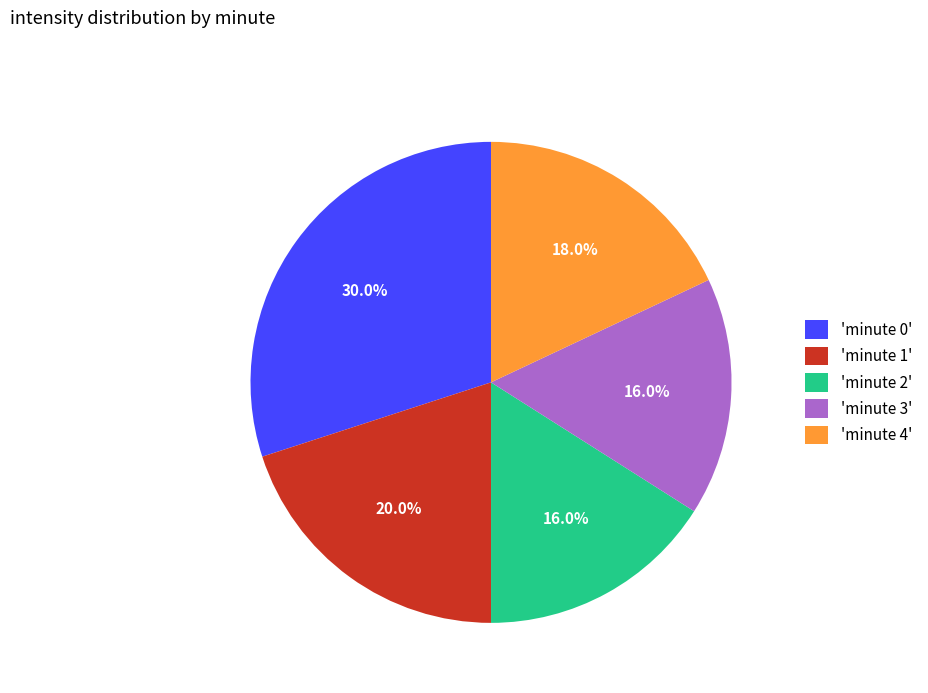

Does 'minute 0' account for over 50% of the chart?

No